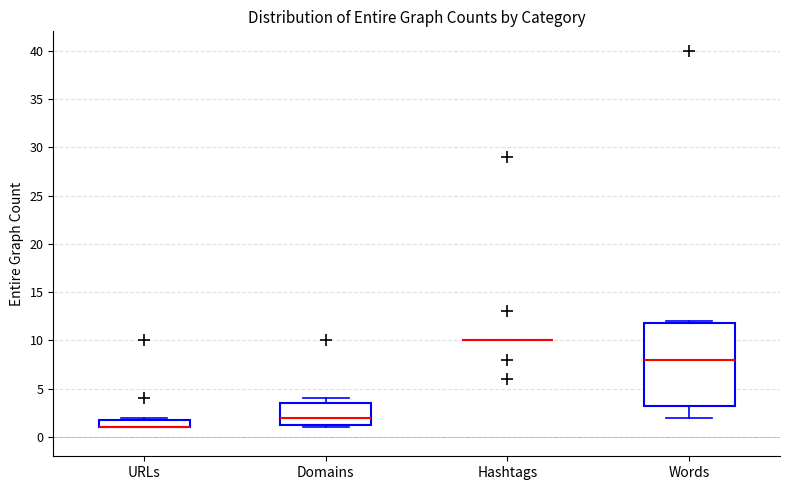

Reading left to right, transcribe this box plot: for each box, give where its median line is, the range the box spans, and where its two whiskers end, as read against the y-axis. The values are not printed on the chart, so give them approximately, as read against the axis.

URLs: median 1.0 (drawn on the box's lower edge), box 1.0 to 2.0, whiskers 1.0 to 2.0 (just above the box's upper edge)
Domains: median 2.0, box 1.5 to 3.5, whiskers 1.0 to 4.0
Hashtags: box collapsed to a line at 10.0, whiskers 10.0 to 10.0
Words: median 8.0, box 3.5 to 12.0, whiskers 2.0 to 12.0 (just above the box's upper edge)